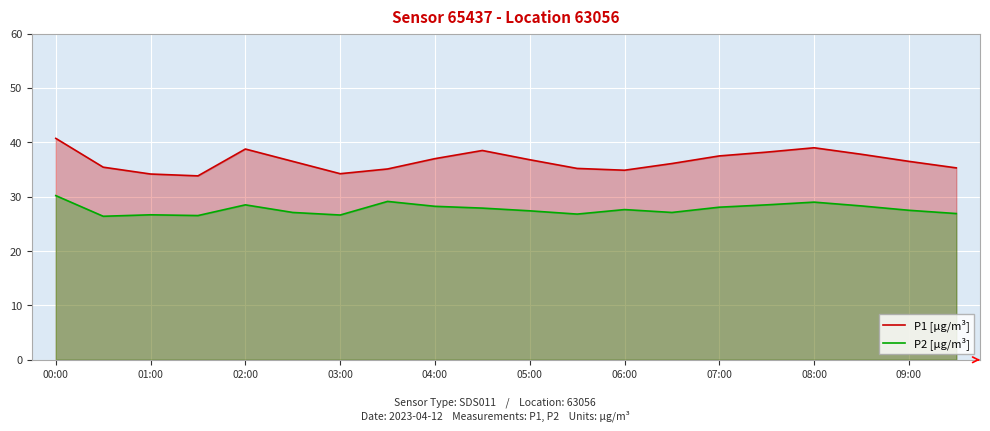

At which category is the sum across all series the highest?

00:00